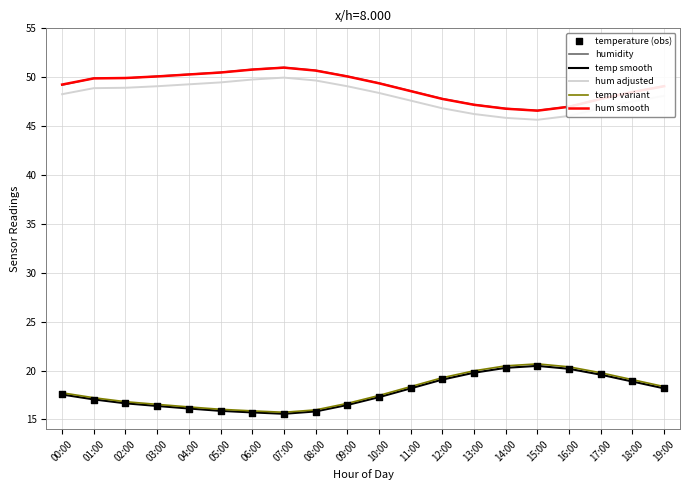

Which series has the largest total across all categories?

humidity